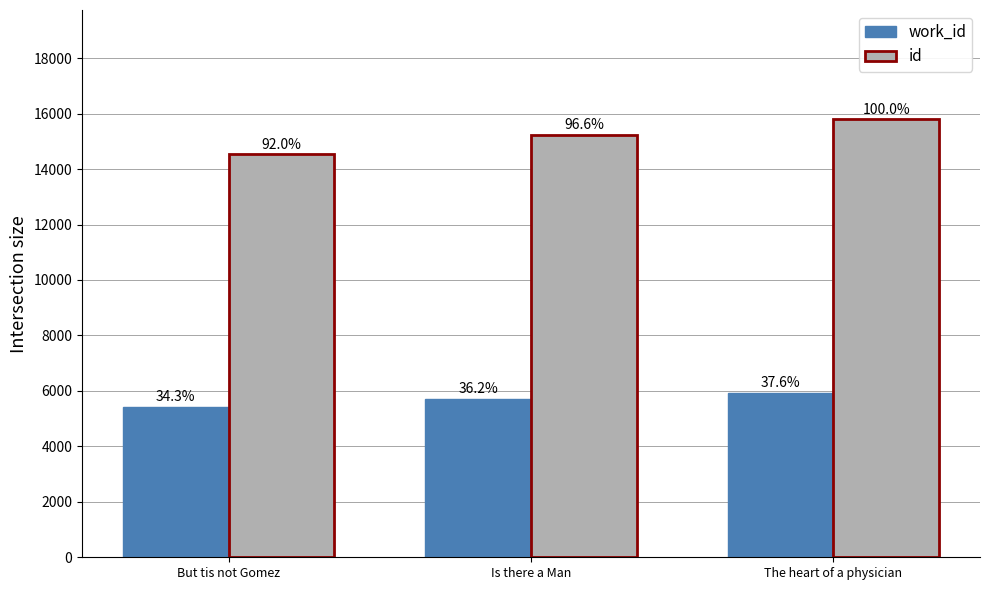

Which series has the widest spread of values?

id